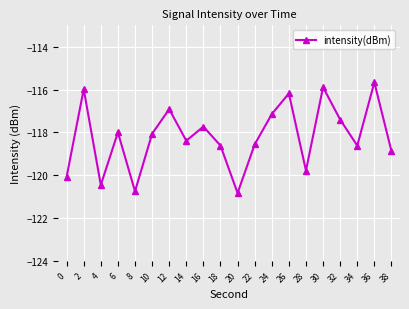

What is the value of the 14th point from the left?

-116.2